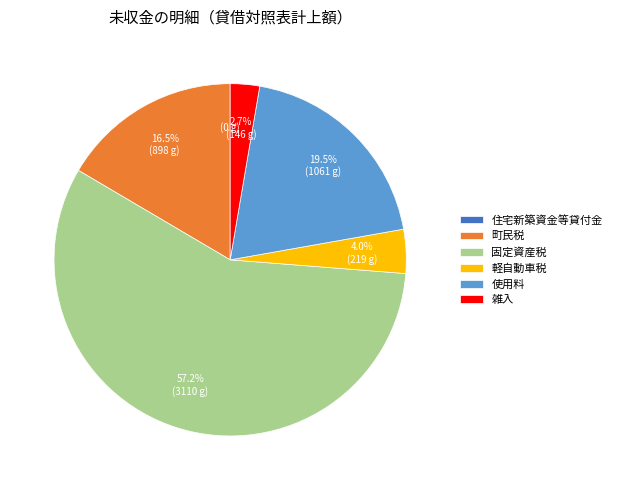

Is 雑入 the majority of the pie?

No